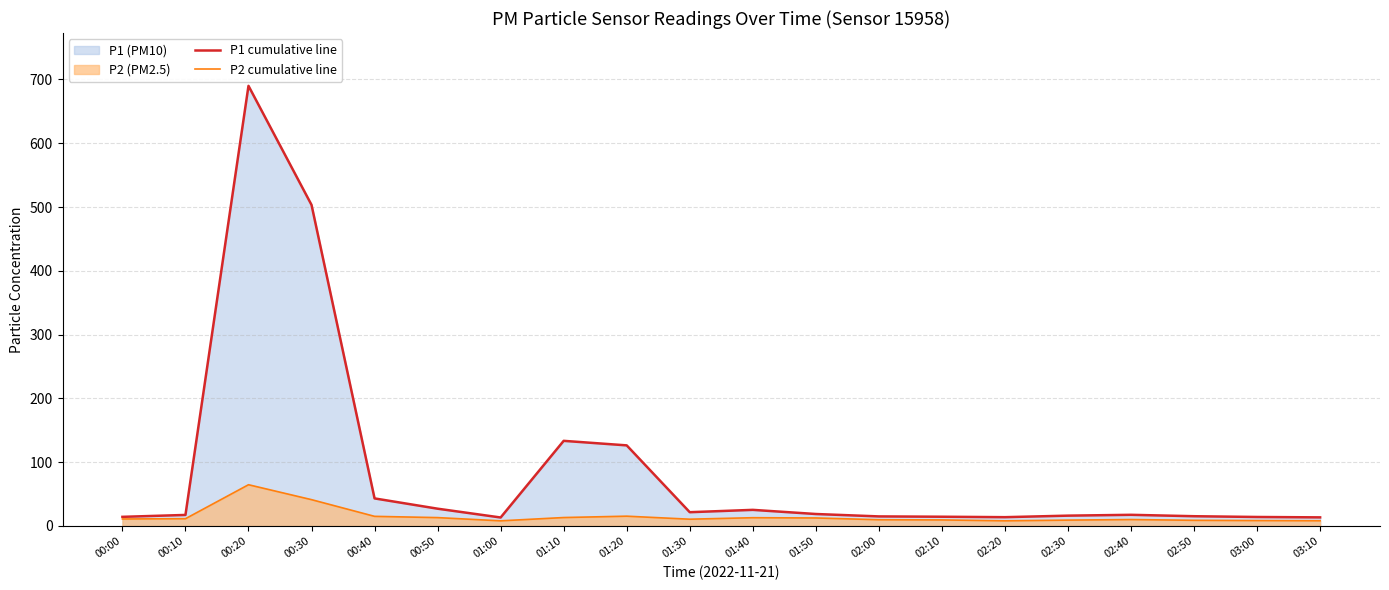

Which series has the largest total across all categories?

P1 cumulative line